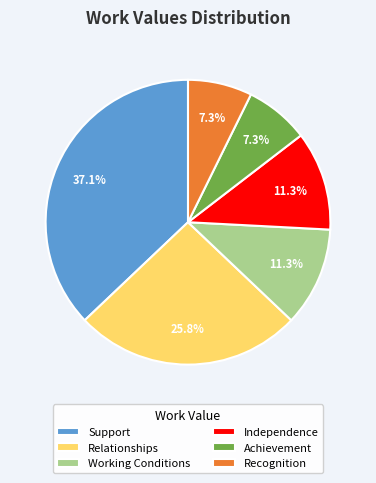

Which slice is the largest?

Support